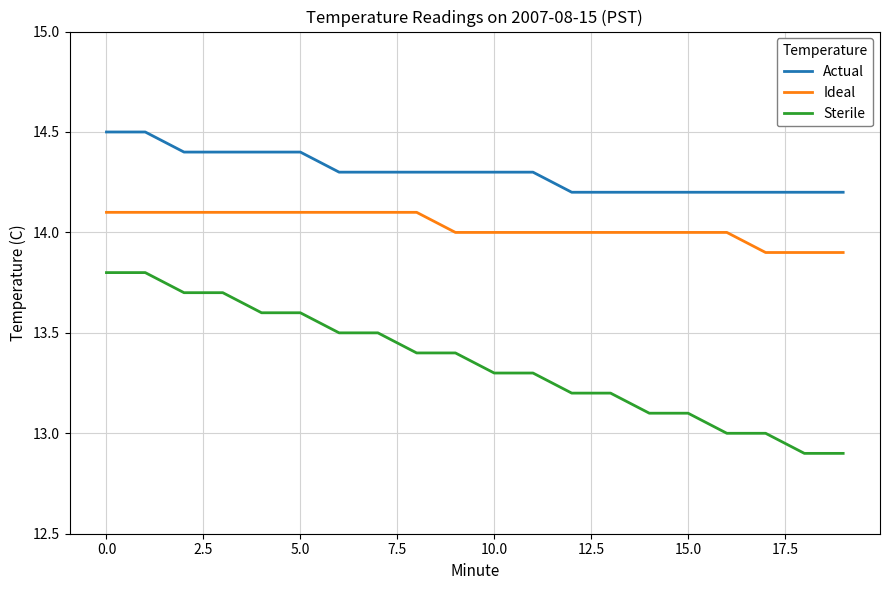

True or false: Sterile and Actual intersect in this chart.

False